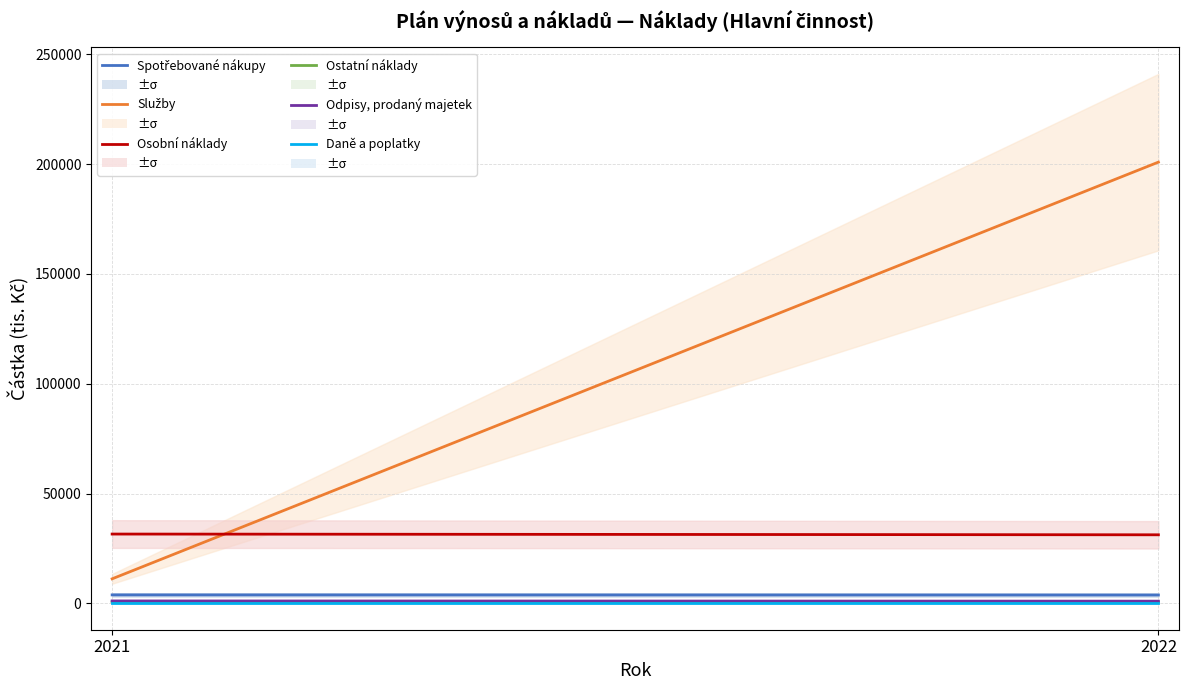

What are all the series names shown in the legend?

Spotřebované nákupy, Služby, Osobní náklady, Ostatní náklady, Odpisy, prodaný majetek, Daně a poplatky